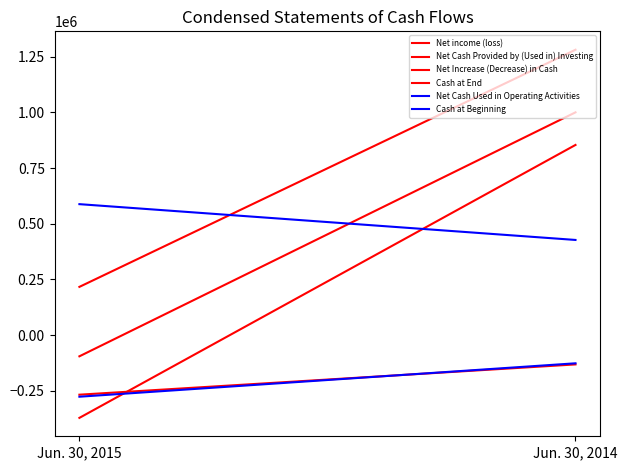

Which series changed the most between Jun. 30, 2015 and Jun. 30, 2014?

Net Increase (Decrease) in Cash